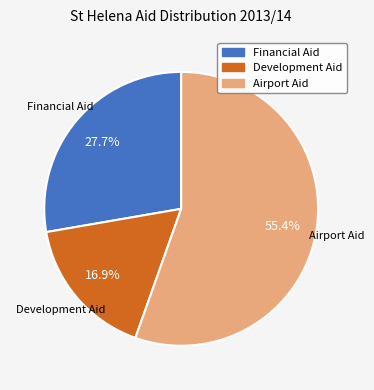

Is the sum of Airport Aid and Financial Aid greater than half?

Yes